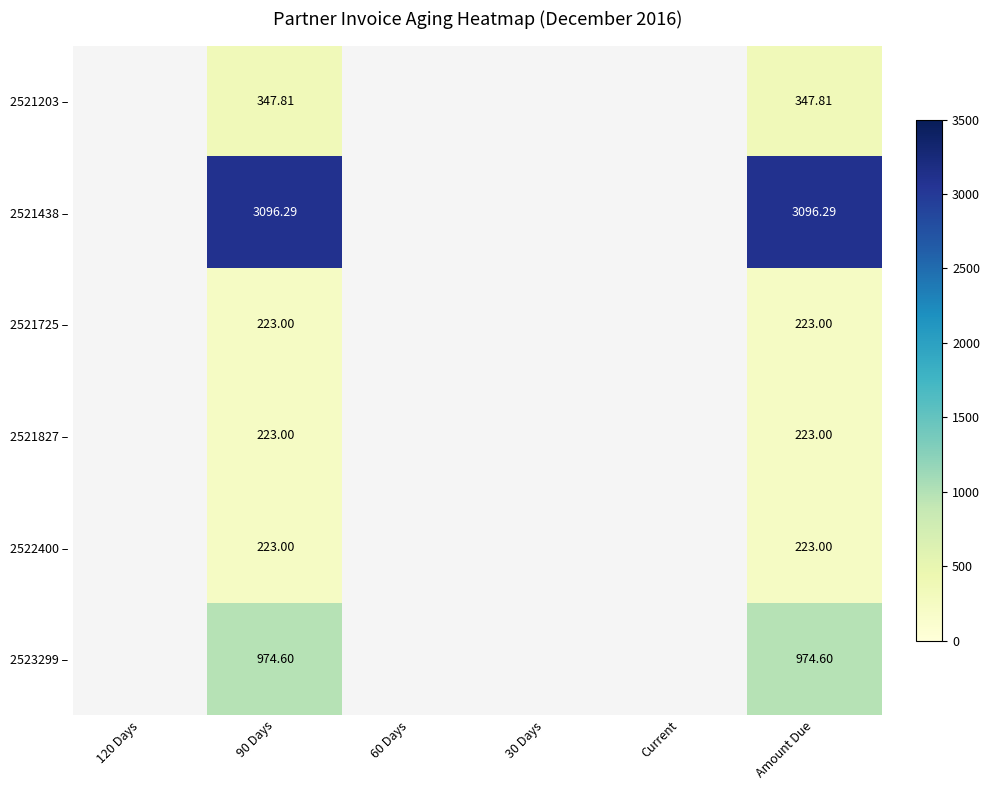

How many values in the 2522400 – series exceed 0?

2